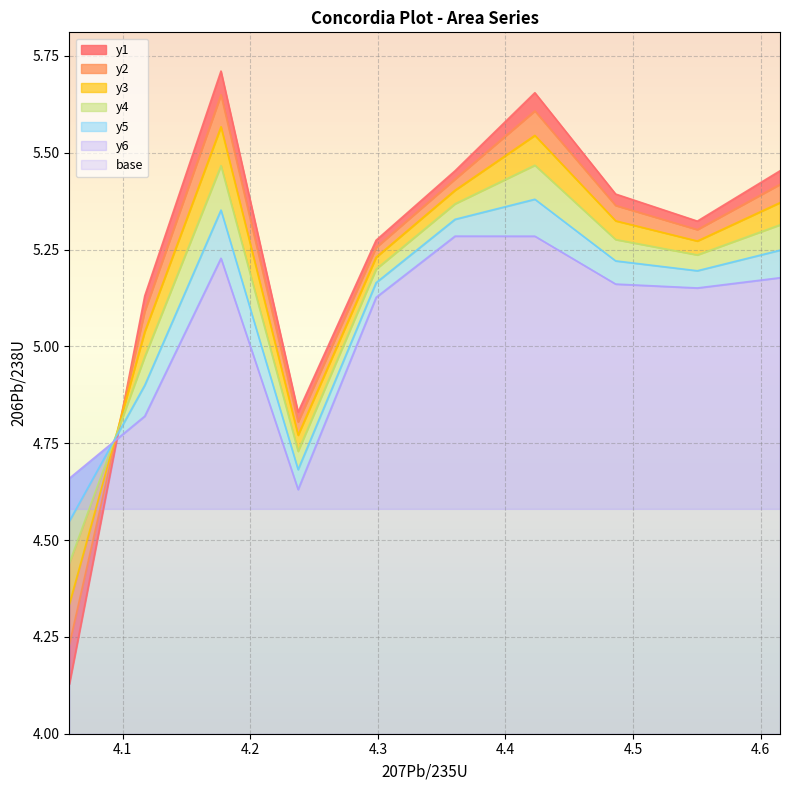

Which series changed the most between 4.5 and 4.6?

y1